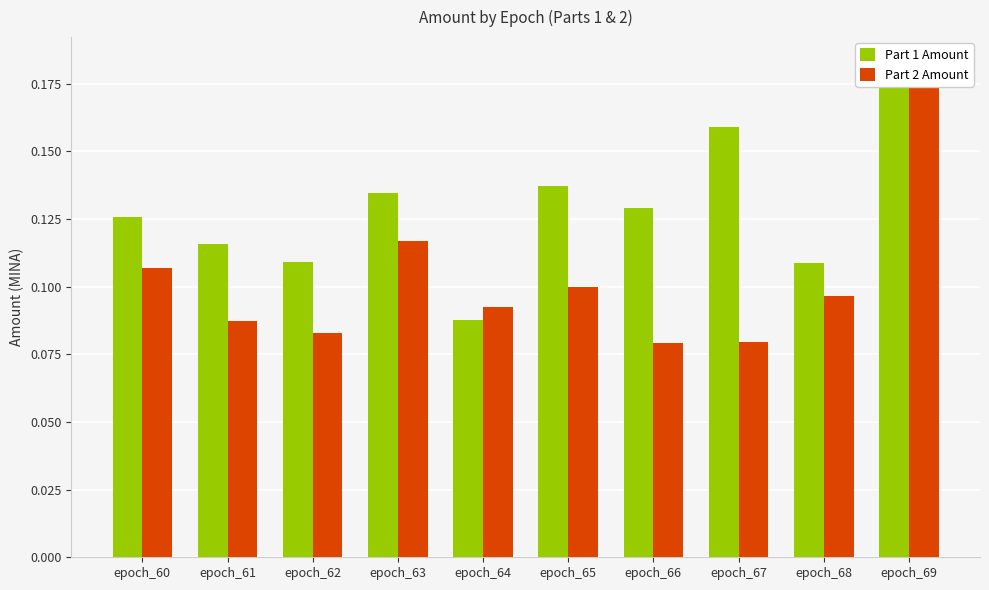

How many series are shown in this chart?

2